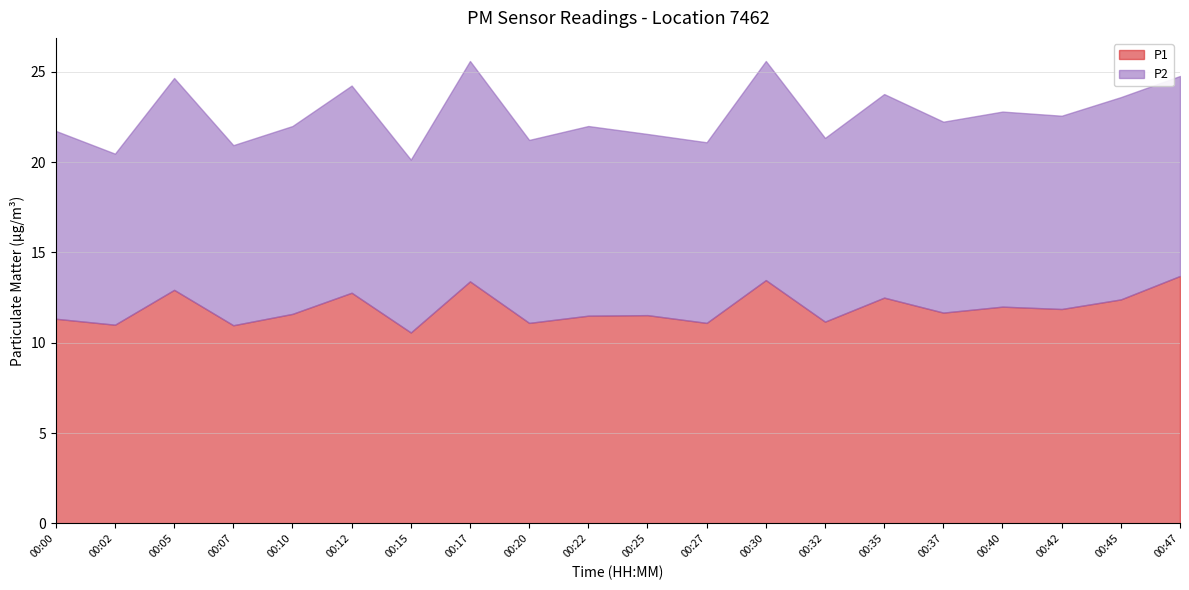

List the labels in order of P1 value, largest first.

00:47, 00:30, 00:17, 00:05, 00:12, 00:35, 00:45, 00:40, 00:42, 00:37, 00:10, 00:25, 00:22, 00:00, 00:32, 00:20, 00:27, 00:02, 00:07, 00:15